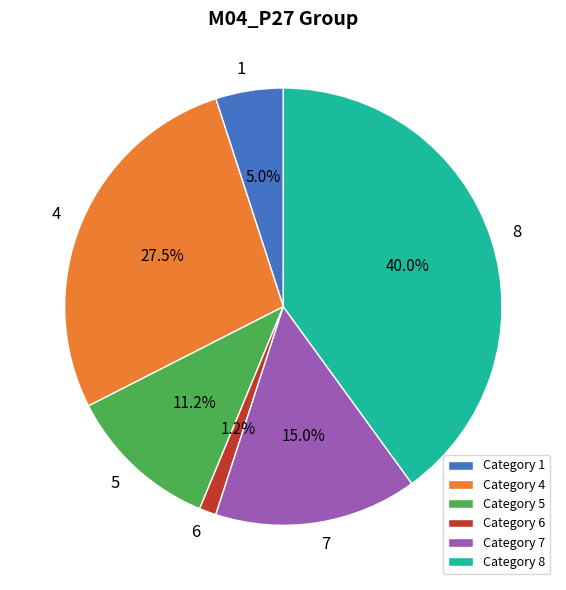

What is the largest slice in the pie chart?

Category 8